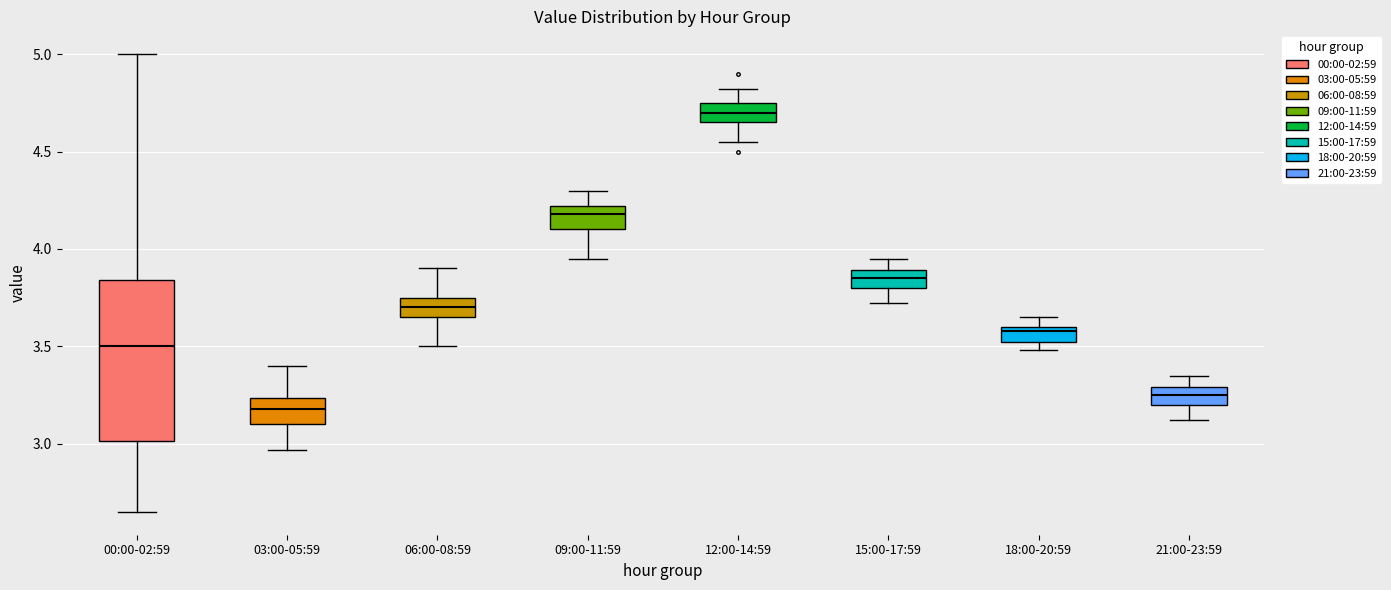

Which box's median line is the highest?

12:00-14:59